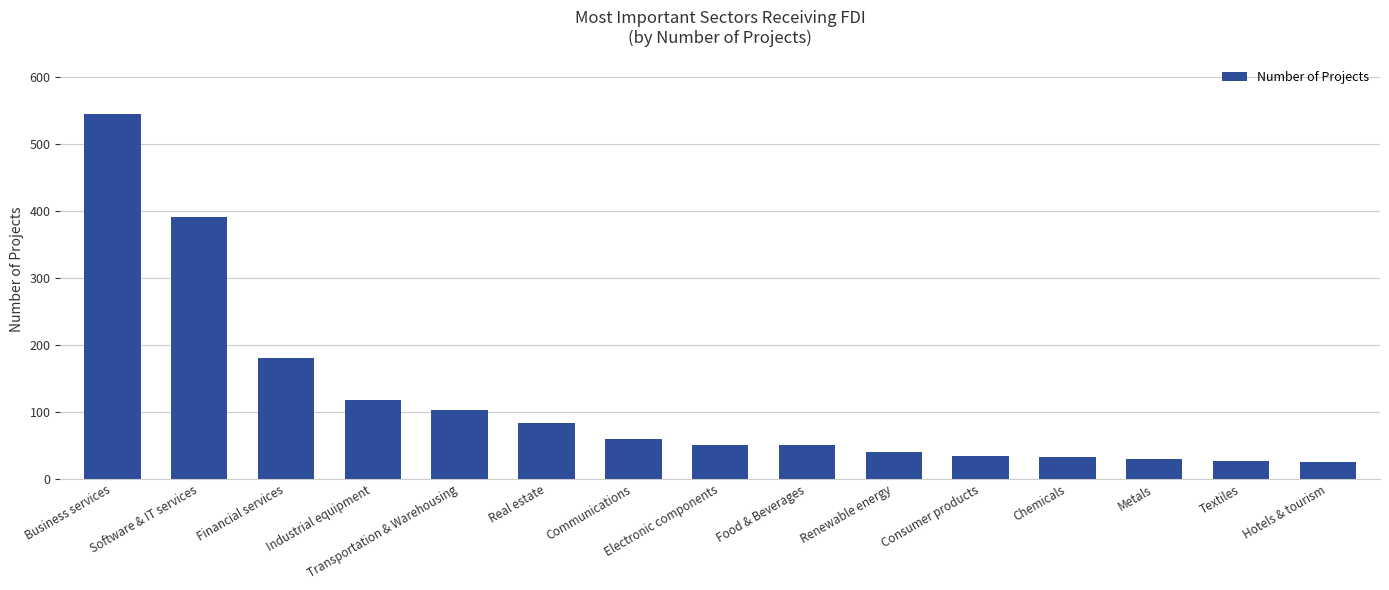

What is the label of the 6th bar from the right?

Renewable energy